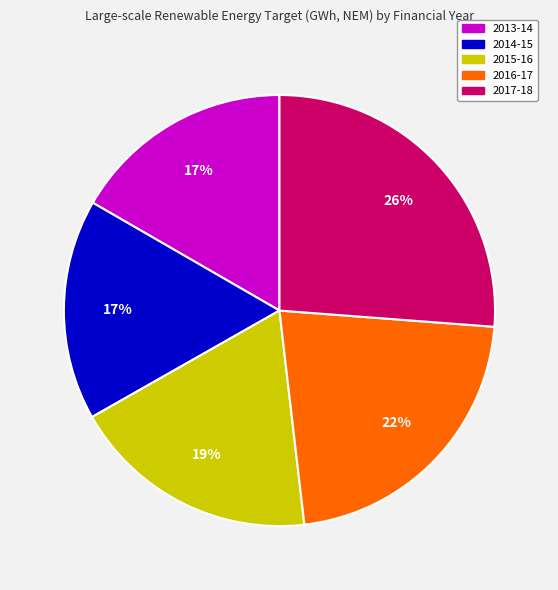

True or false: 2016-17 accounts for 36% of the total.

False